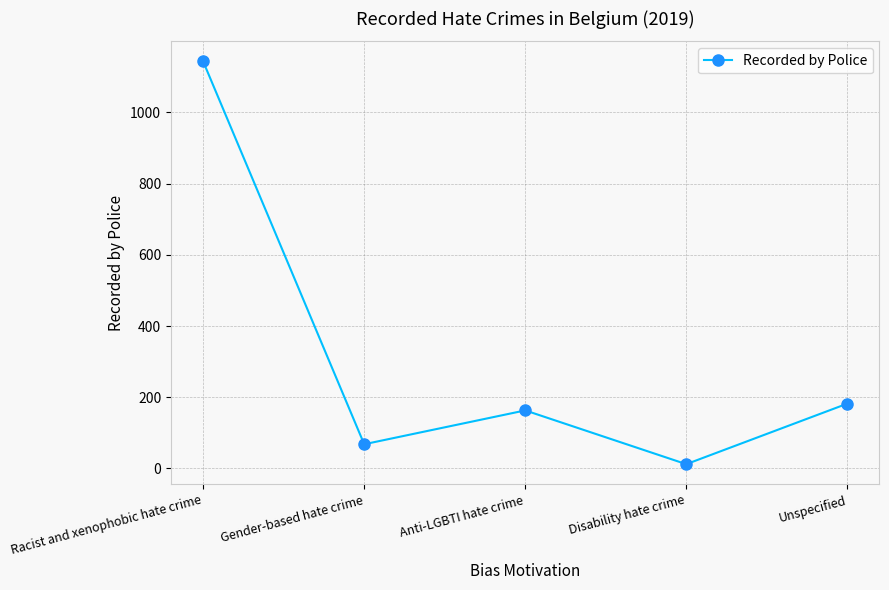

What is the label of the 4th point from the right?

Gender-based hate crime